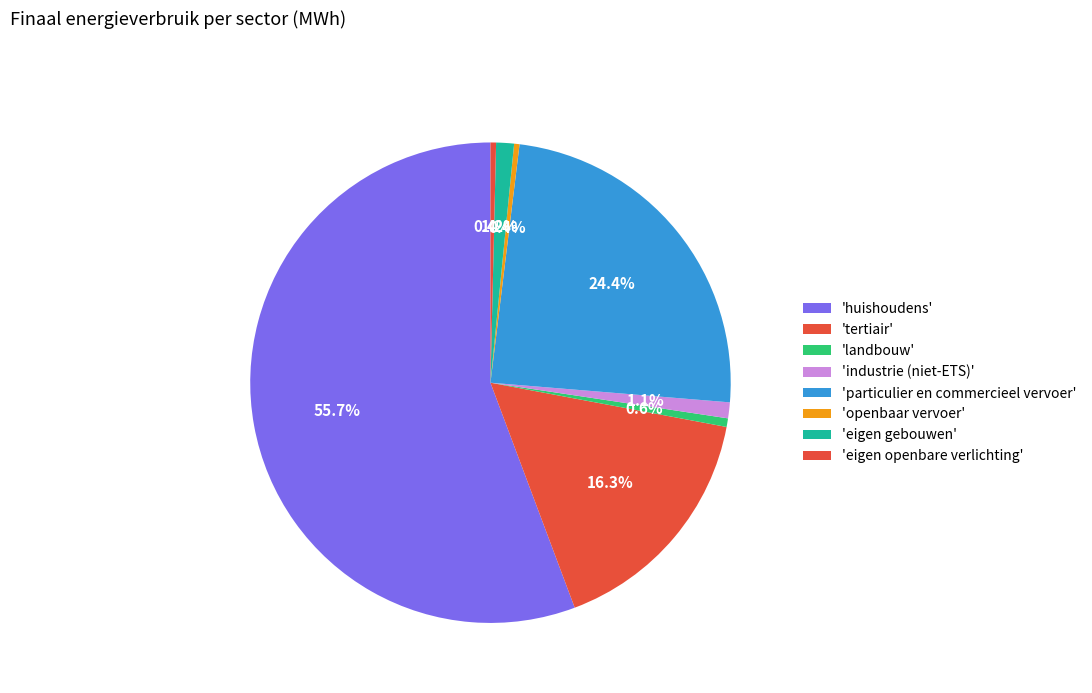

Rank the categories by value from highest to lowest.

huishoudens, particulier en commercieel vervoer, tertiair, eigen gebouwen, industrie (niet-ETS), landbouw, eigen openbare verlichting, openbaar vervoer